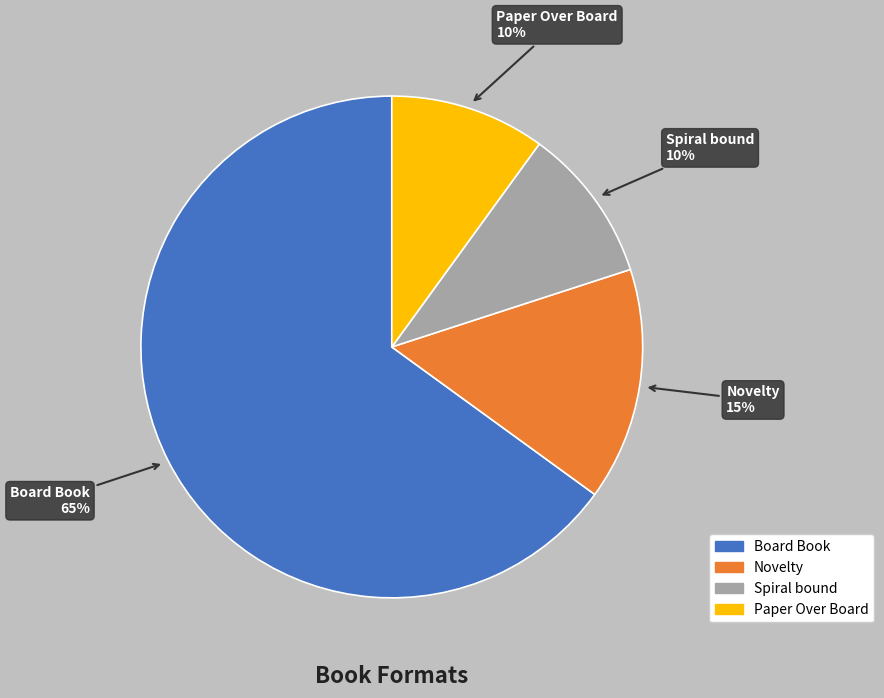

How many slices are in this pie chart?

4